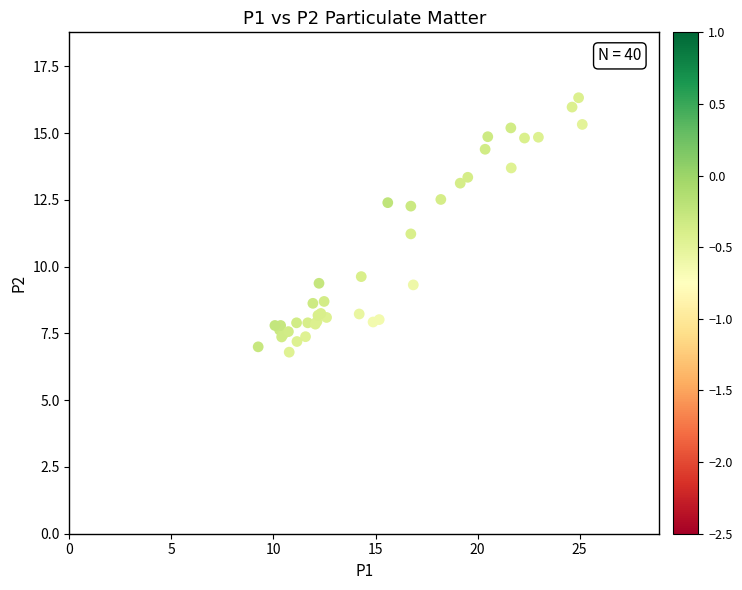

What Y value in the scatter plot is closest to 11?

11.2